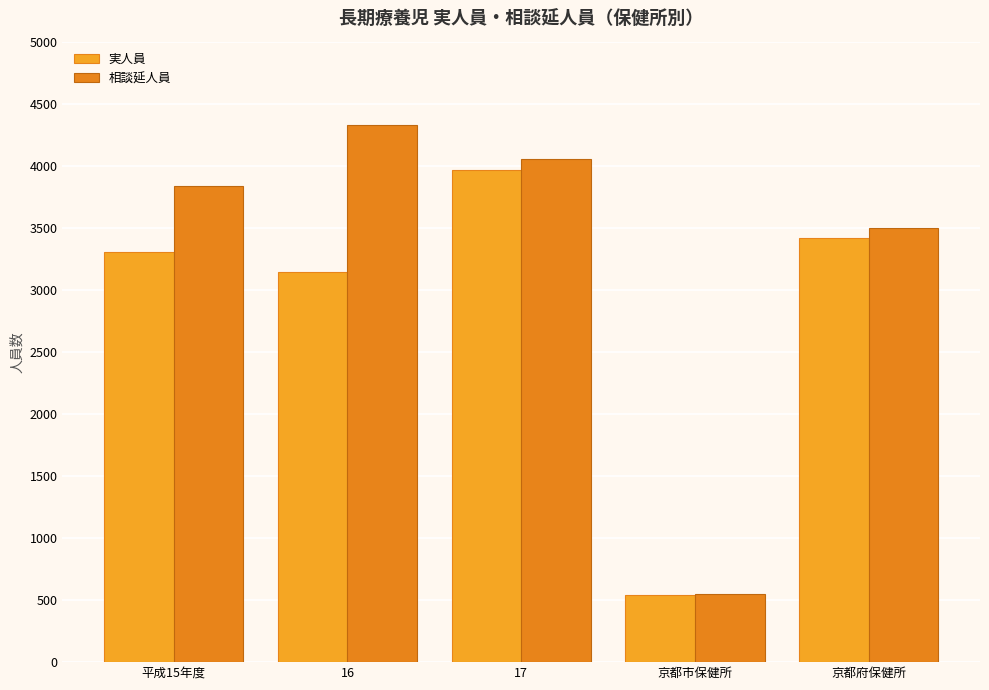

At which label is 相談延人員 closest to 2442?

京都府保健所